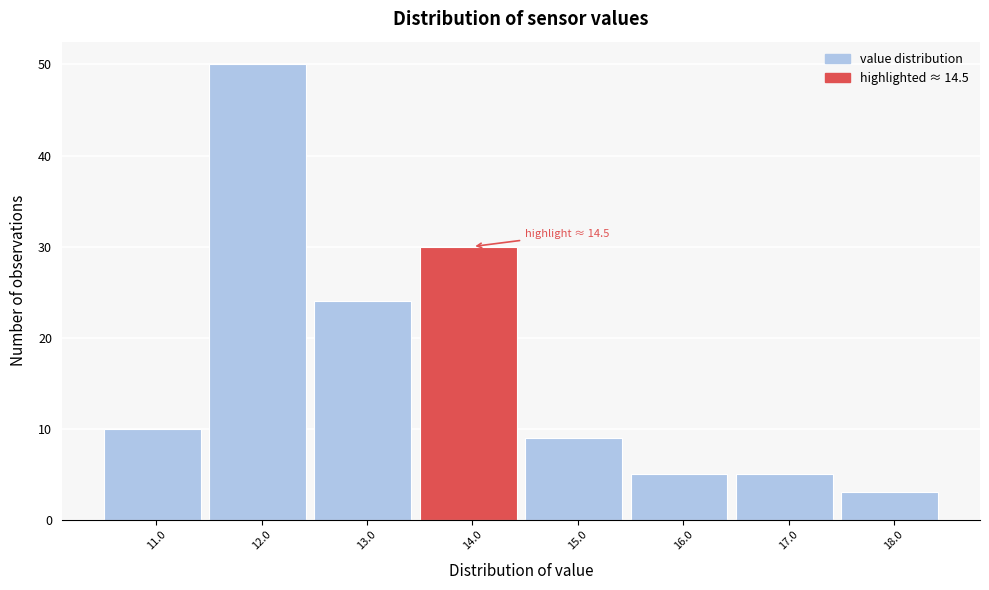

Reading left to right, extract all data points from this chart.

10	50	24	30	9	5	5	3